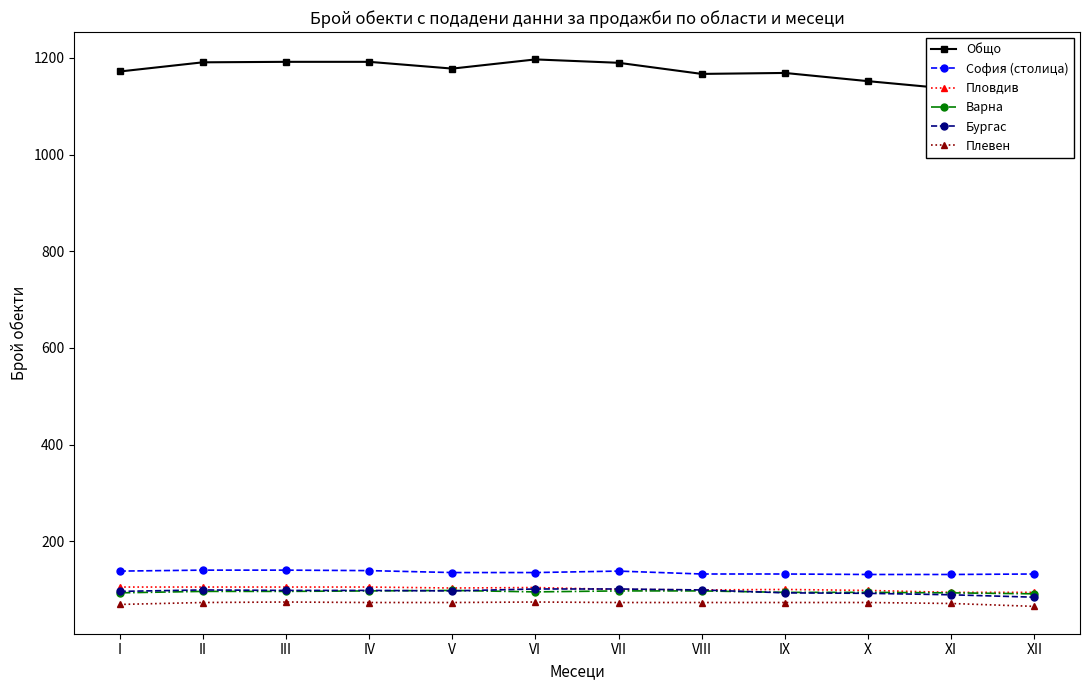

Which category has the highest value in the Бургас series?

VI